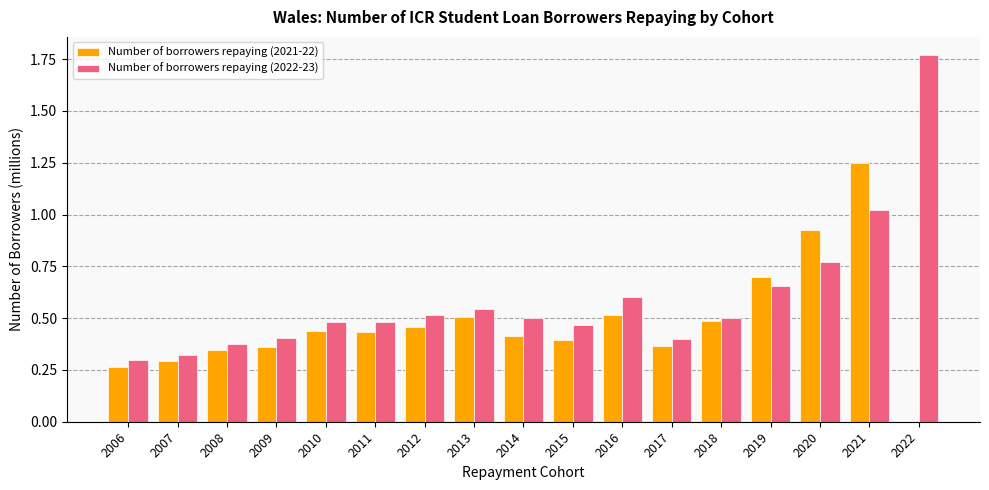

What is the sum of all Number of borrowers repaying (2022-23) values?

10.1